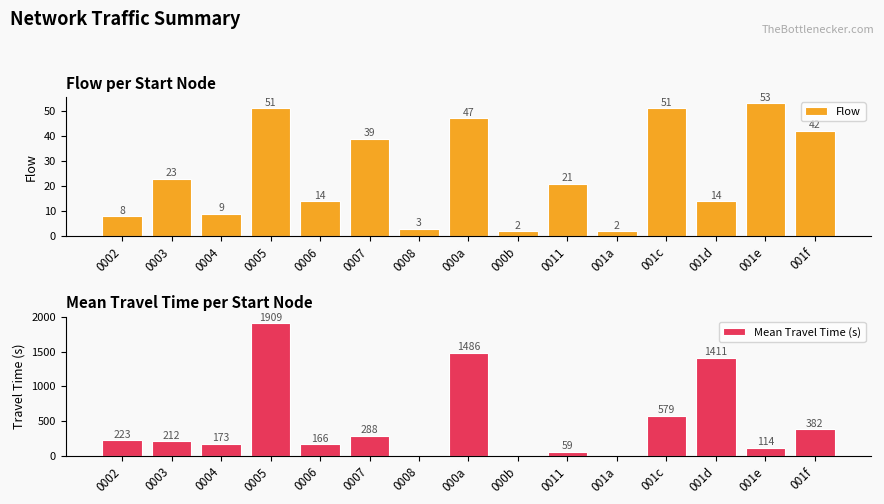

What is the sum of all Mean Travel Time (s) values?

7002